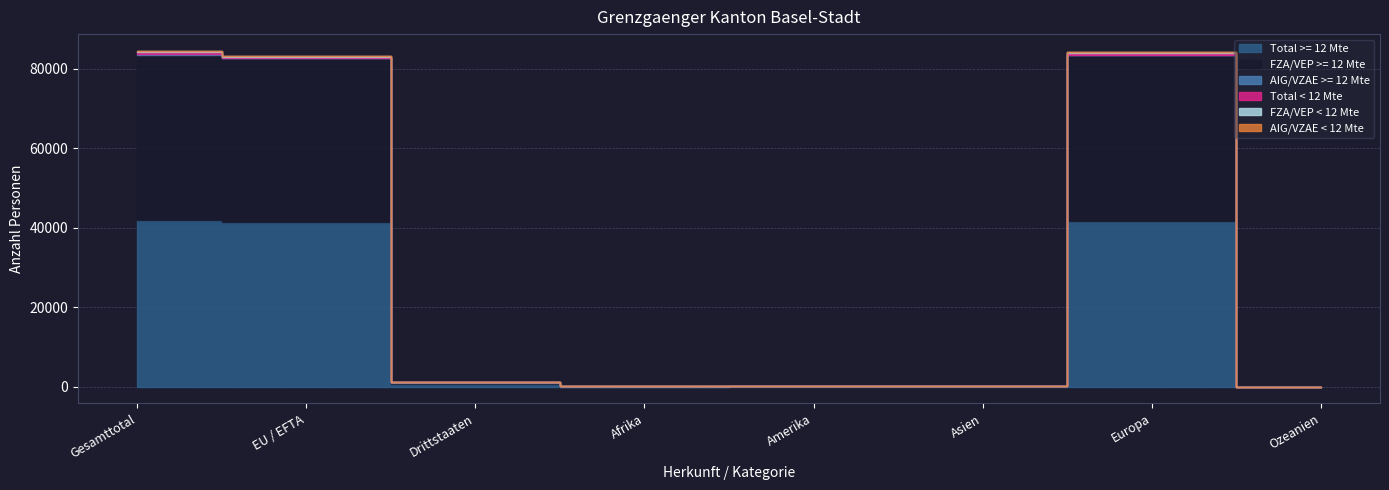

After their last crossing, which series has the higher values: AIG/VZAE >= 12 Mte or Total < 12 Mte?

AIG/VZAE >= 12 Mte